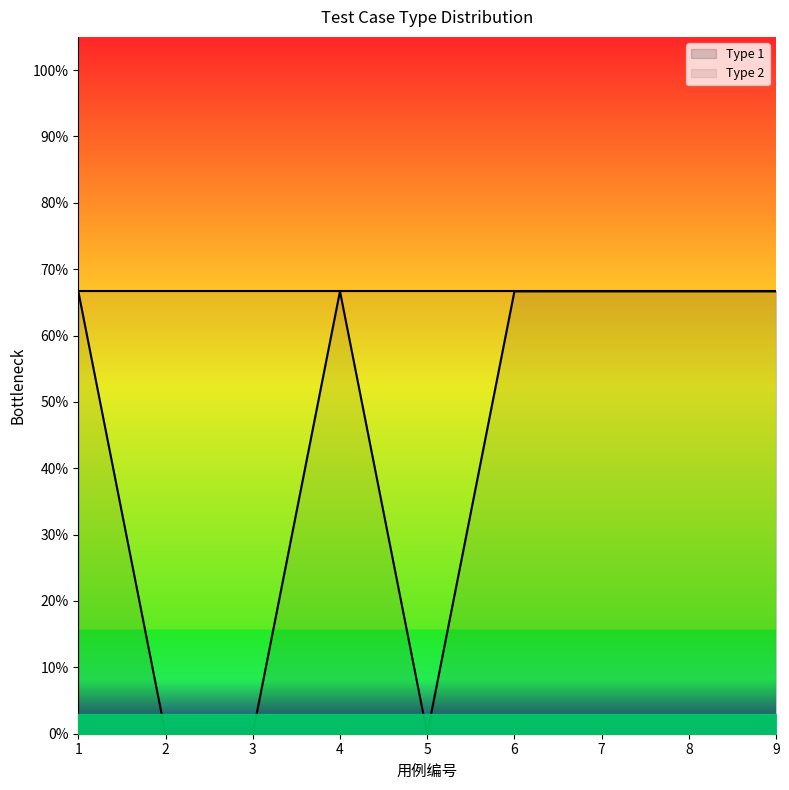

What is the maximum value shown in the chart?

0.7